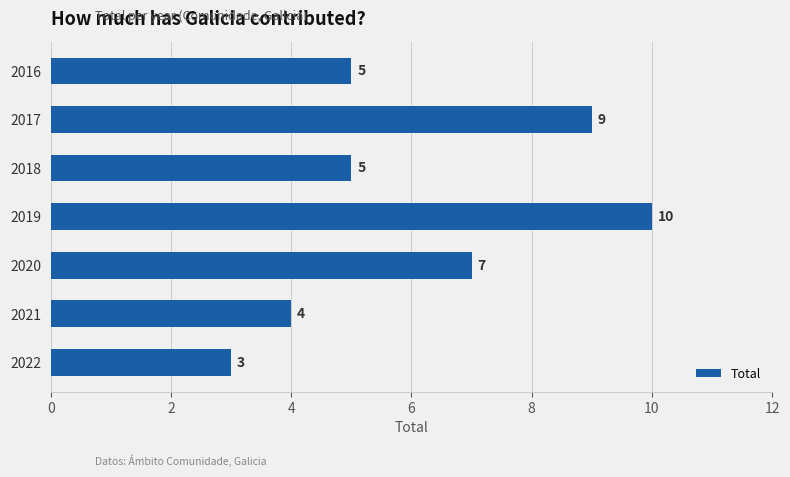

What is the approximate value at 2020?

7